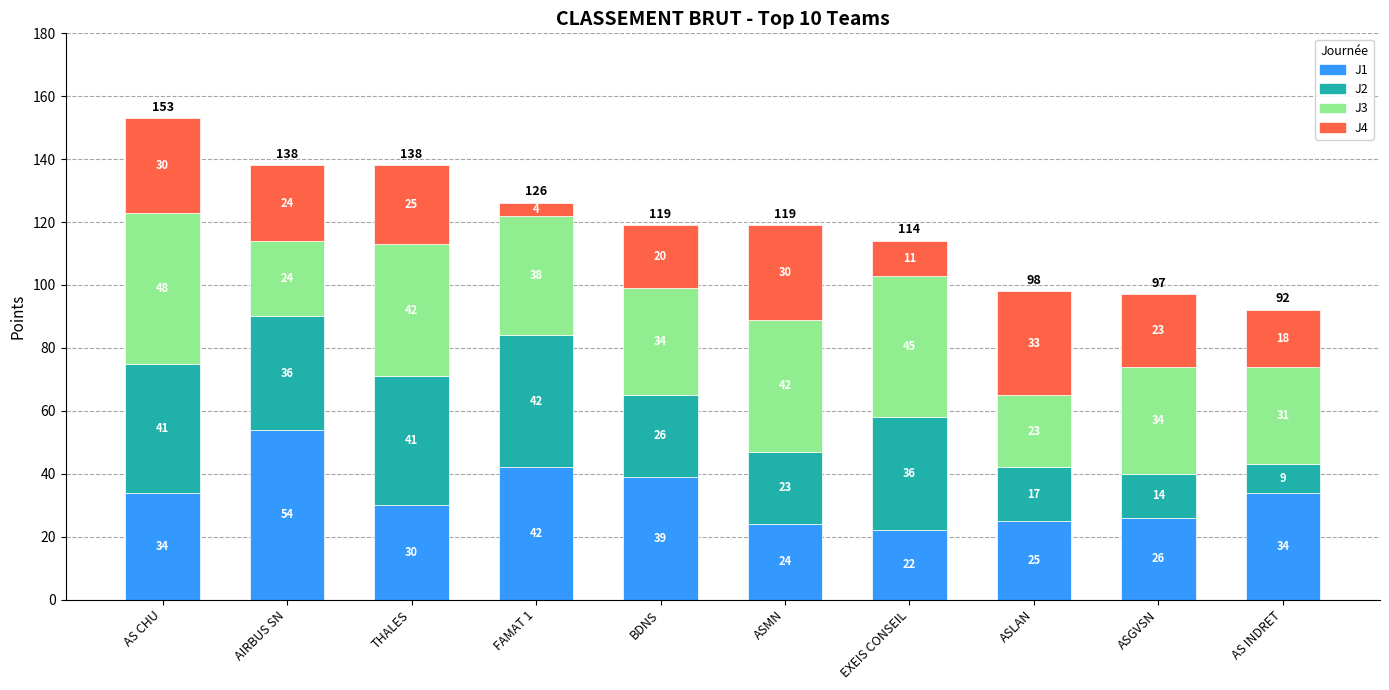

What is the total value across all series at ASLAN?

98